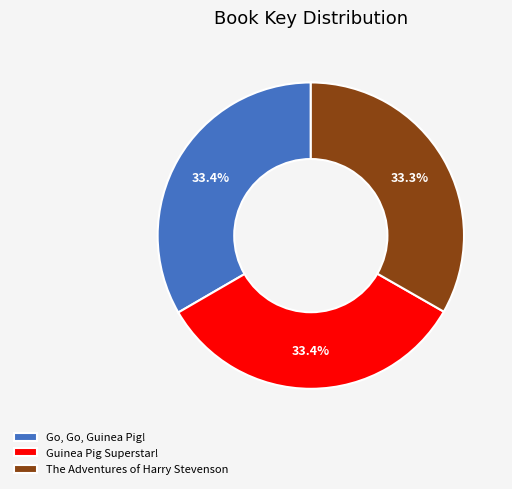

What percentage do Go, Go, Guinea Pig! and Guinea Pig Superstar! together represent?

66.7%